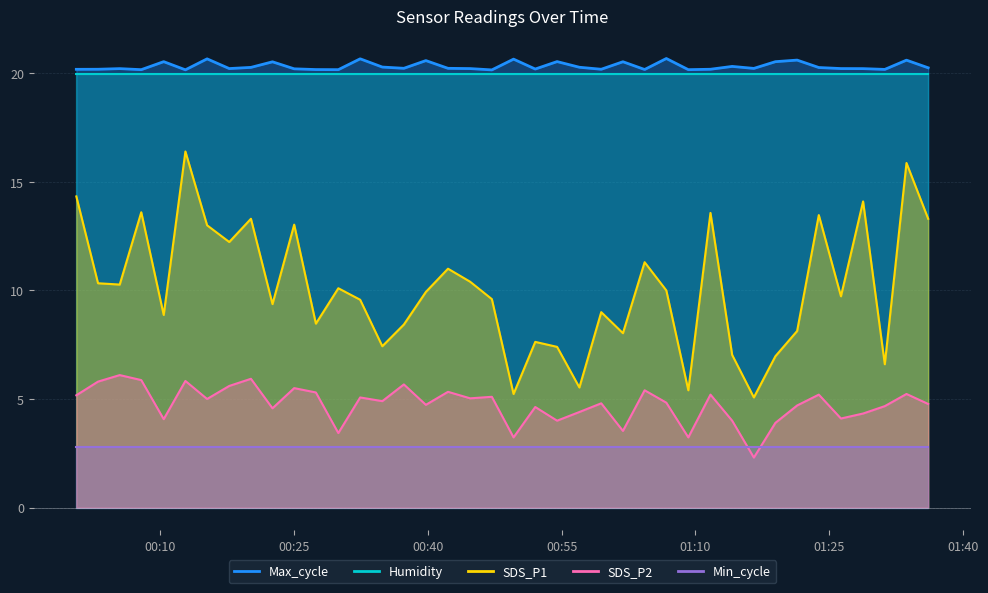

At how many categories does at least one series exceed 12?

40